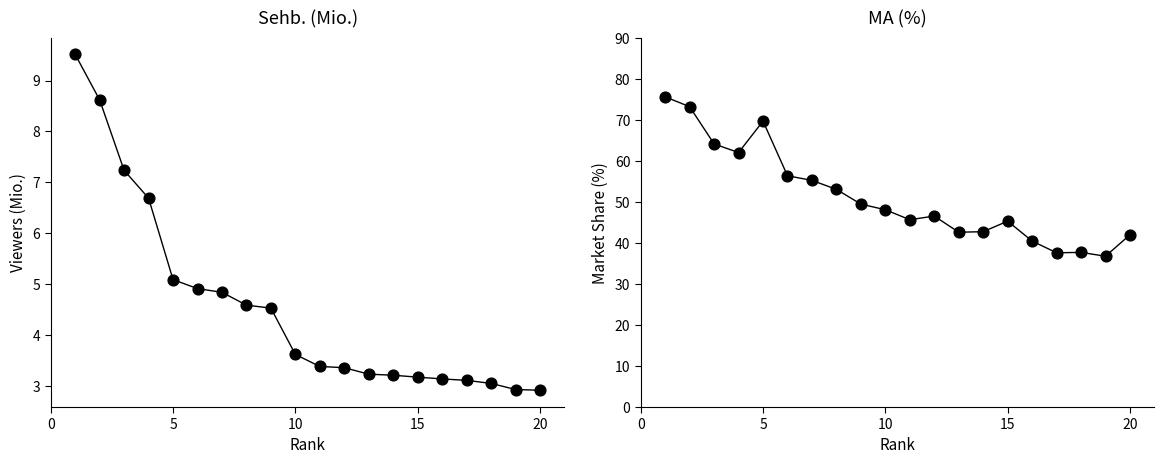

At how many categories does at least one series exceed 38?

17